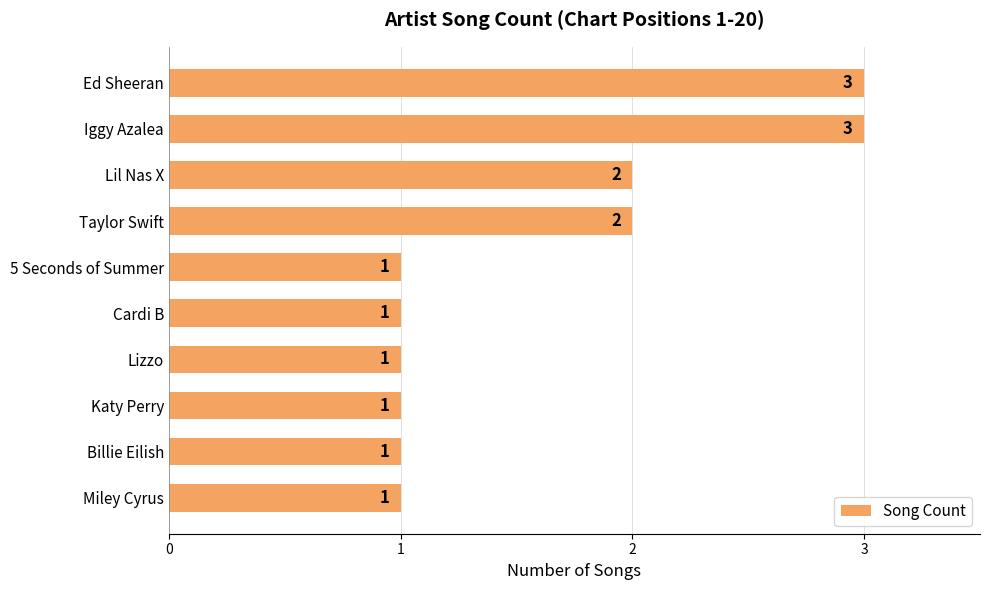

Approximately how many times larger is the value at Lizzo compared to Lil Nas X?

0.5